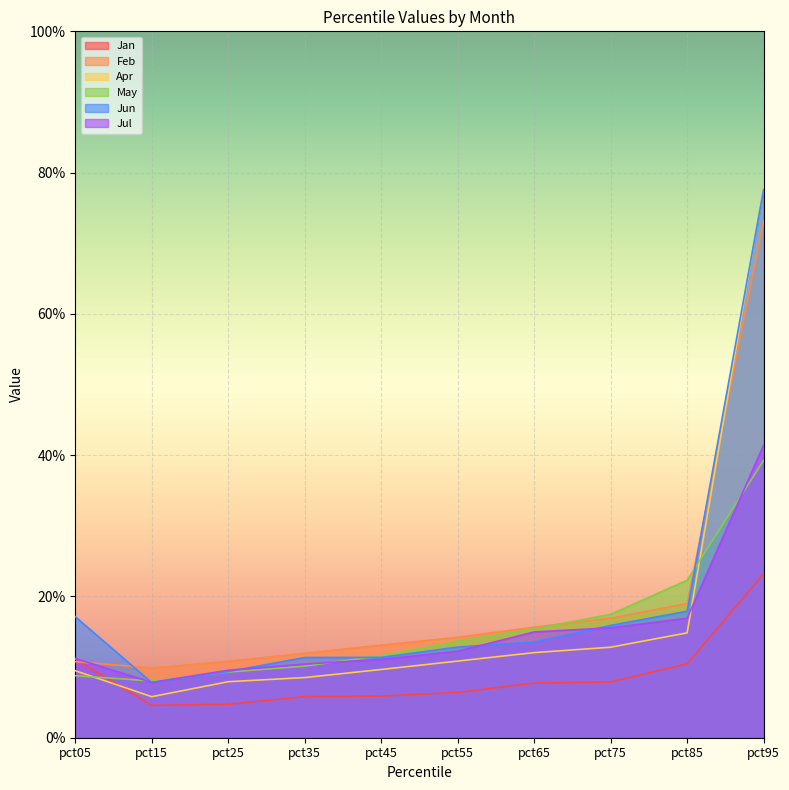

At which category does Jan reach its first local valley?

pct15